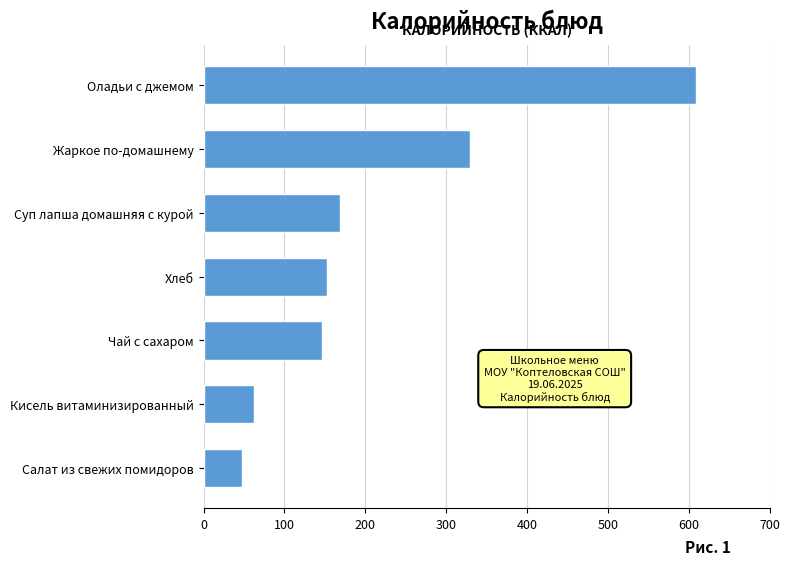

What is the minimum value shown in the chart?

47.6